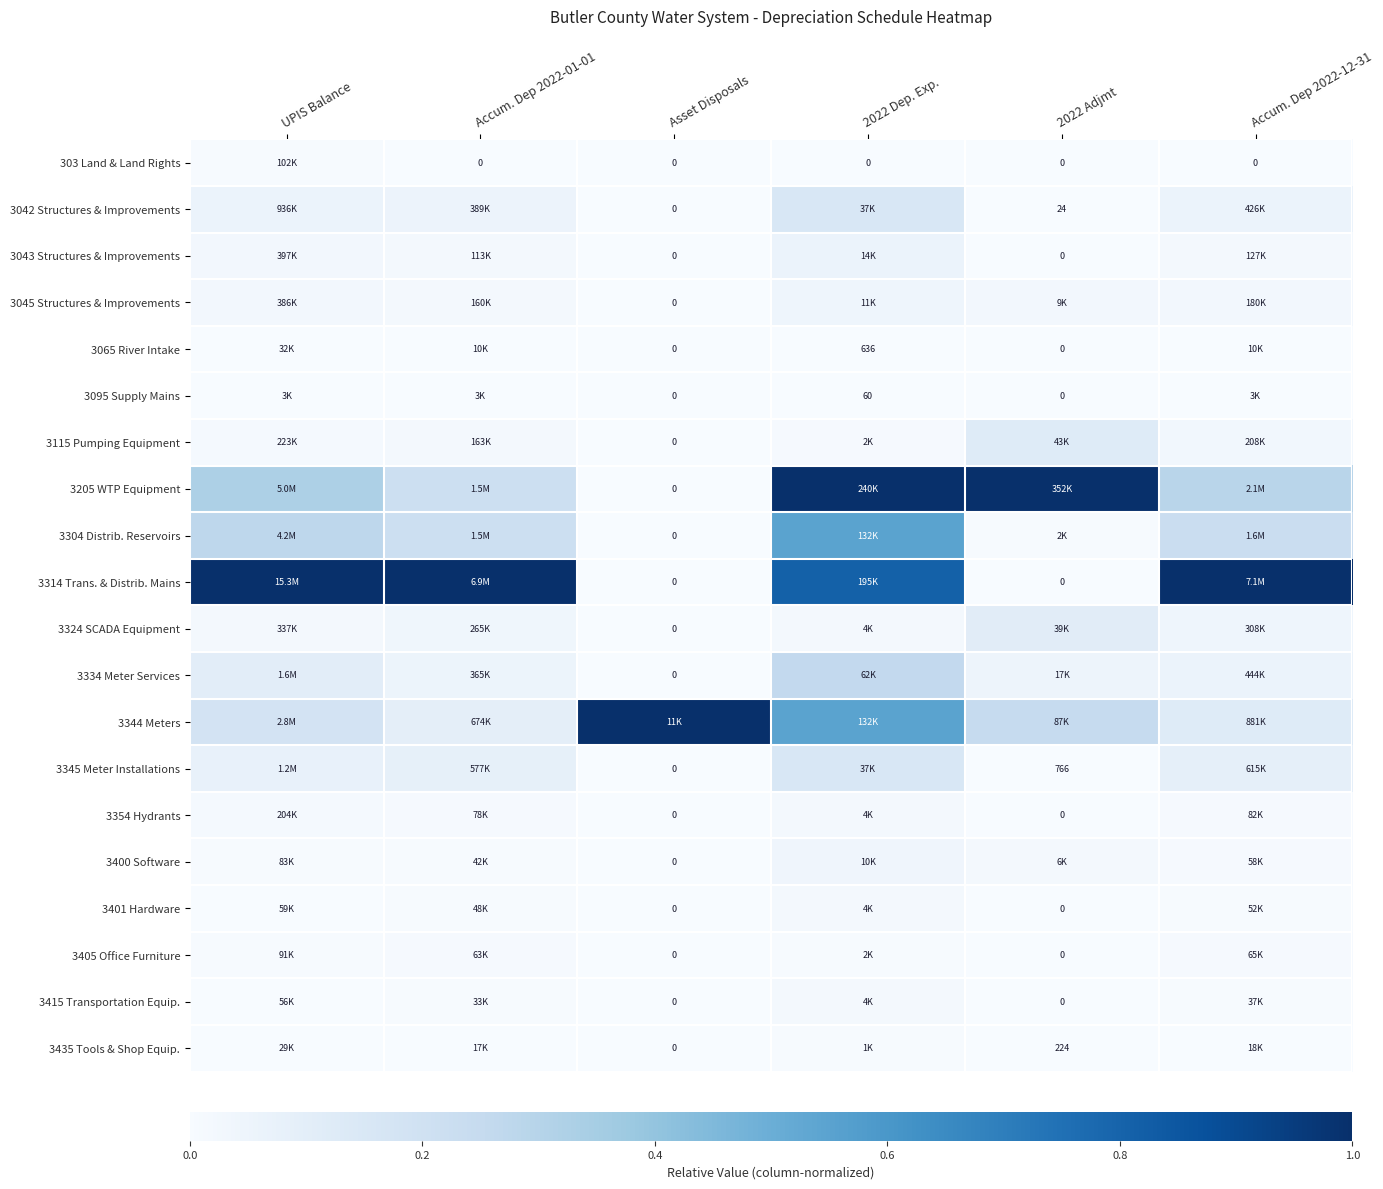

What is the total value across all series at UPIS Balance?

2.2